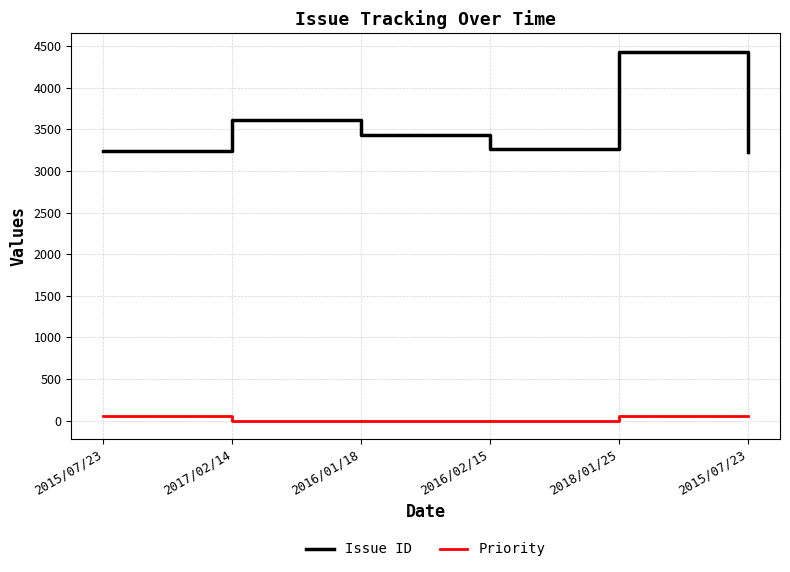

Does the chart display data point markers on the line(s)?

No